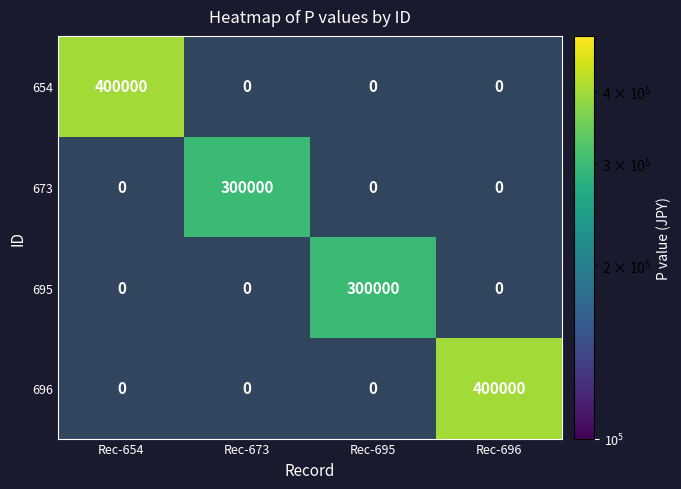

Which label corresponds to the smallest value in the chart?

Rec-673